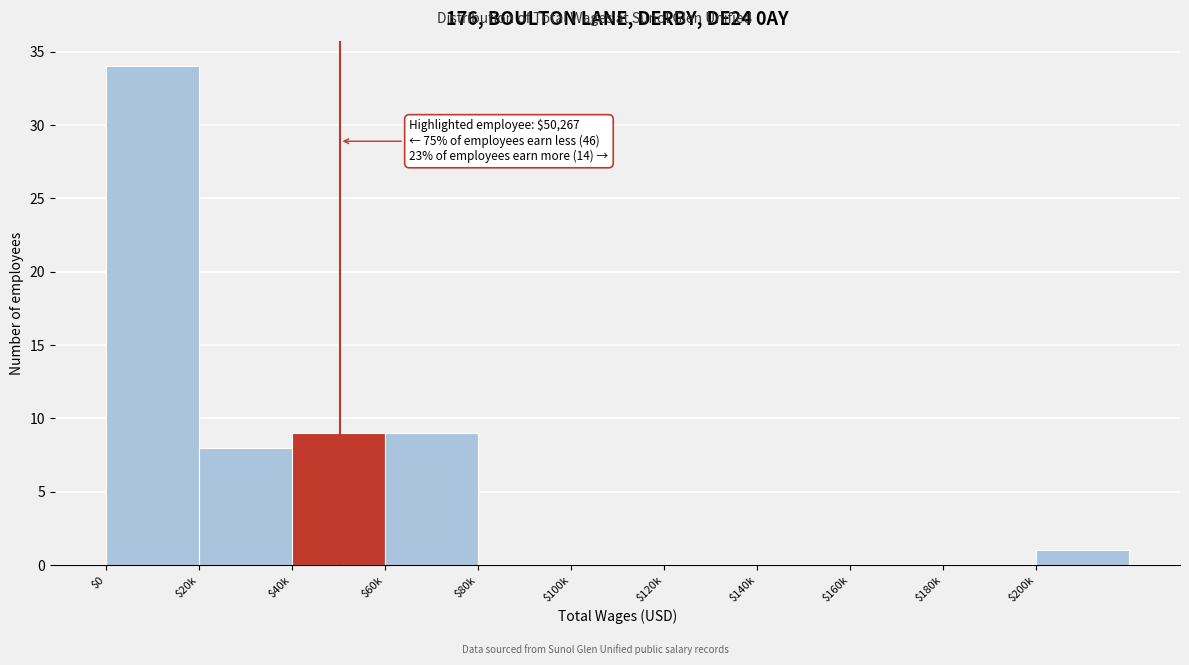

What is the sum of all values?

61